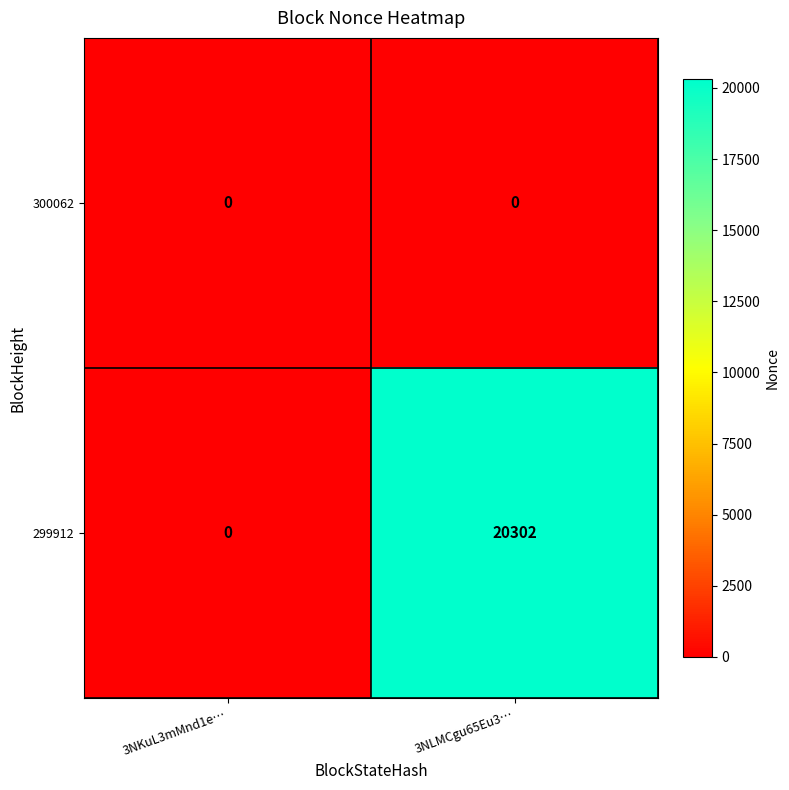

Reading right to left, transcribe all the data shown in this chart.

300062: 0	0
299912: 20302	0